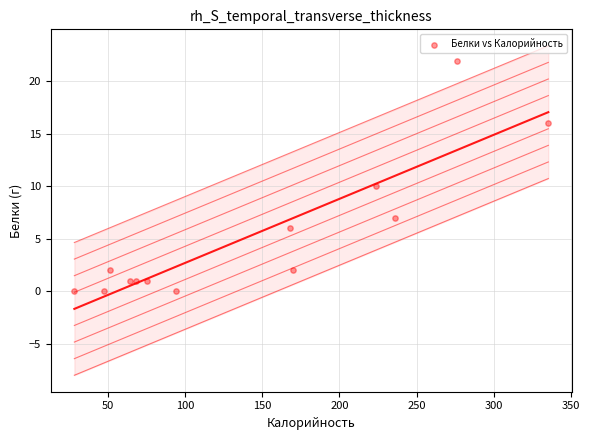

What is the range of Y values (max minus min)?

22